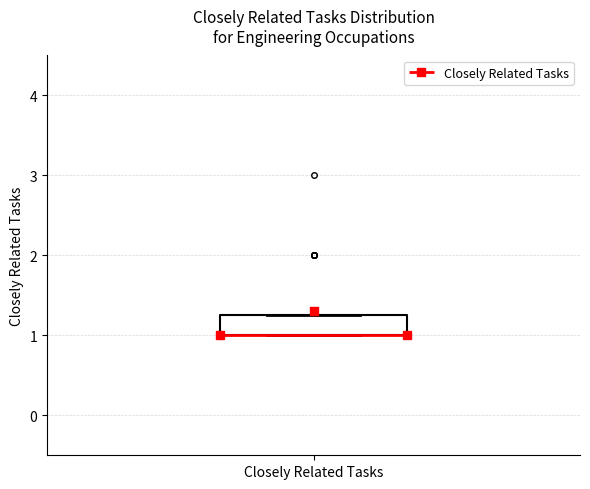

Read this box plot against the y-axis: the position of the median line, the range covered by the box, and the ends of both whiskers. The values are not printed on the chart, so give them approximately, as read against the axis.

median 1.0 (drawn on the box's lower edge), box 1.0 to 1.3, whiskers 1.0 to 1.3